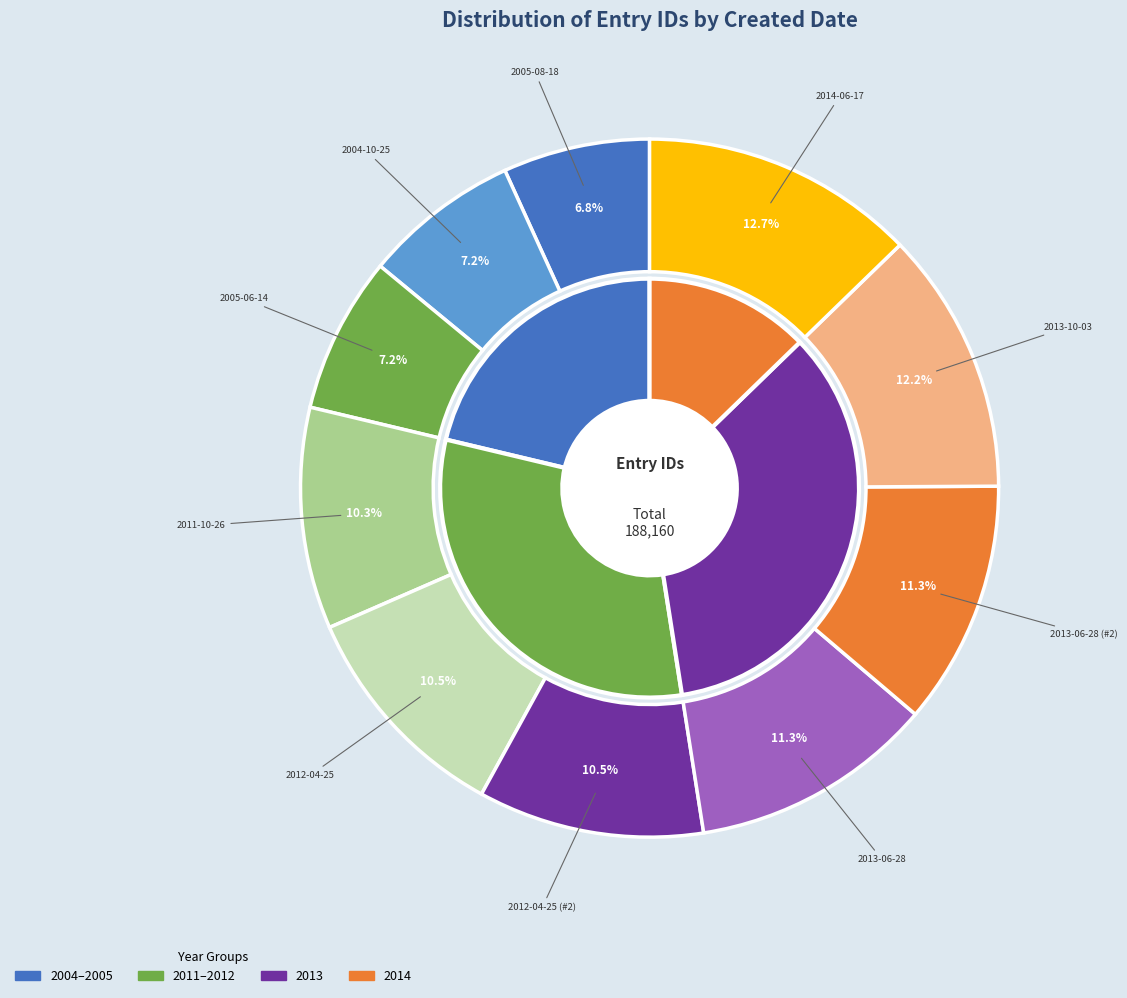

True or false: 2013-10-03 accounts for 12% of the total.

True